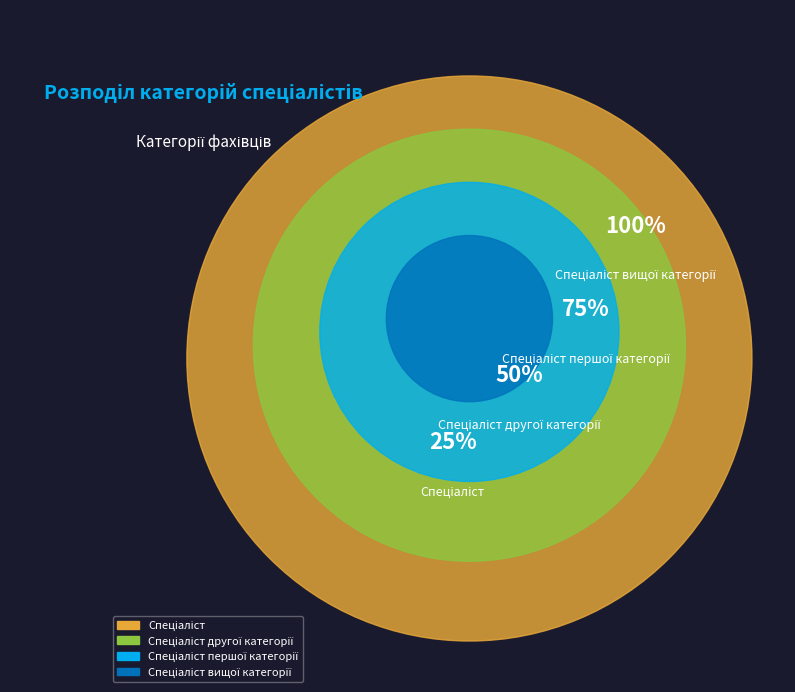

How many slices are in this pie chart?

4